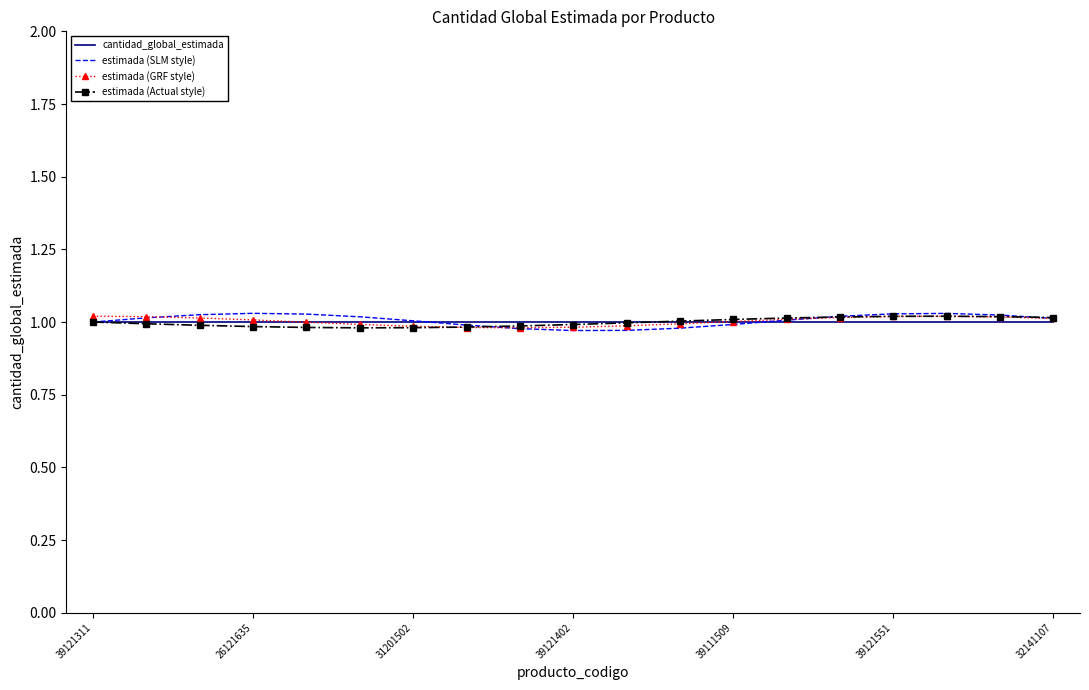

What are all the series names shown in the legend?

cantidad_global_estimada, estimada (SLM style), estimada (GRF style), estimada (Actual style)